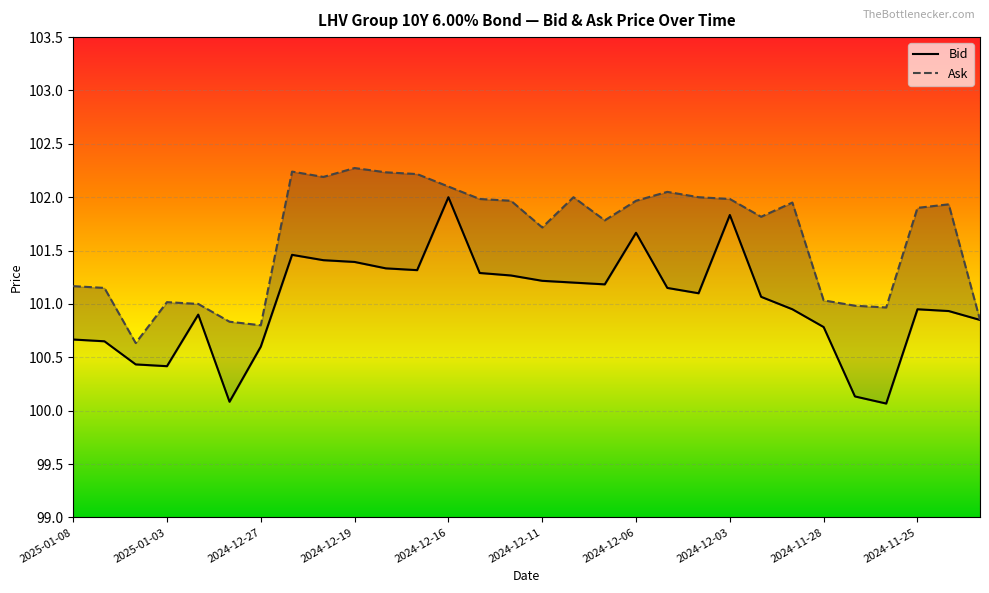

What is the sum of all Ask values?

3048.7